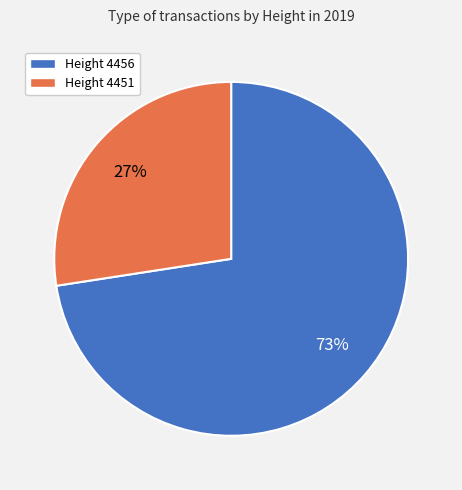

Rank the categories by value from lowest to highest.

Height 4451, Height 4456